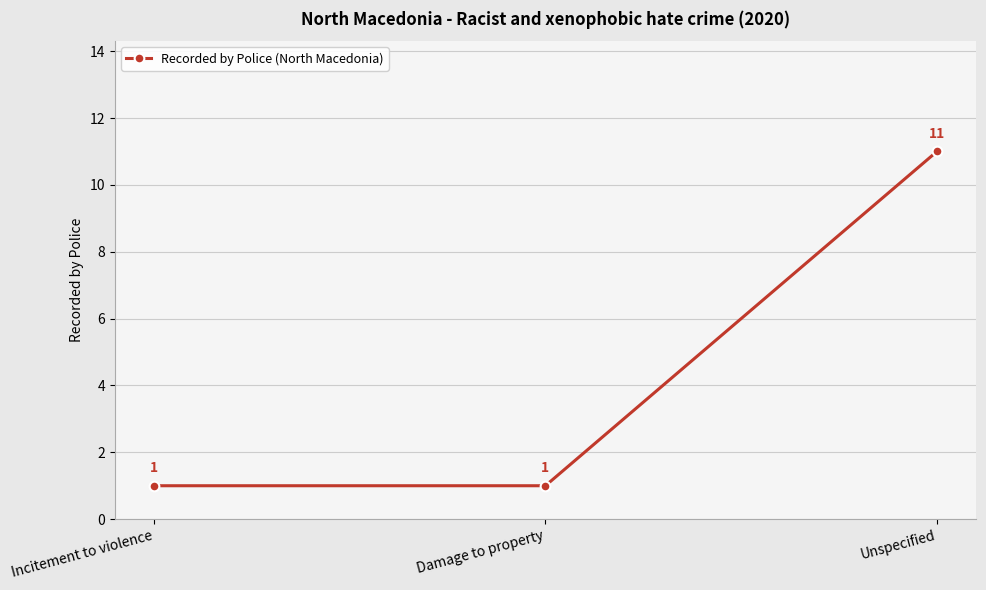

Which label corresponds to the largest value in the chart?

Unspecified